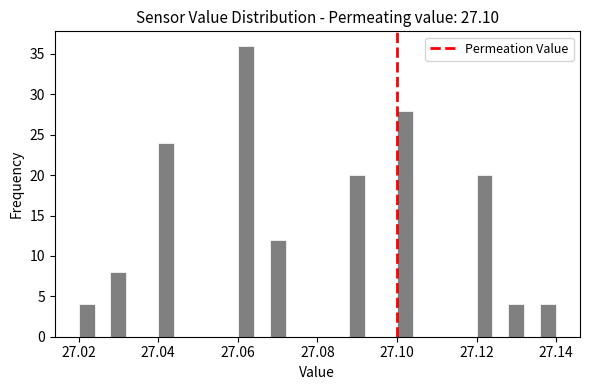

Around what value on the x-axis is the tallest bar? Give the approximate position of its centre, as read against the axis.

27.062